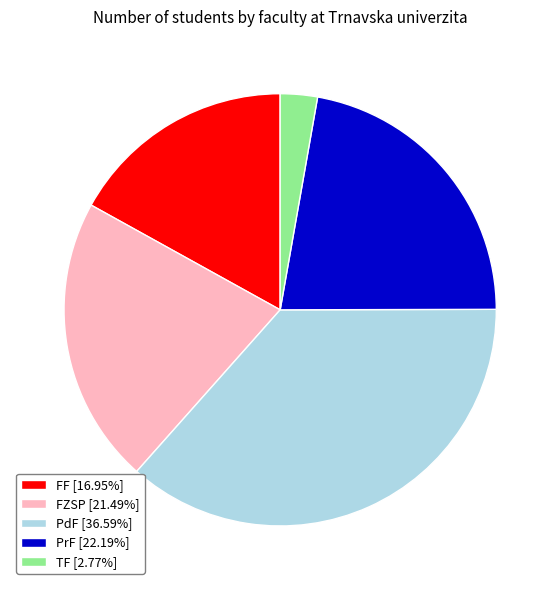

Is it true that FF is 17% of the pie?

True